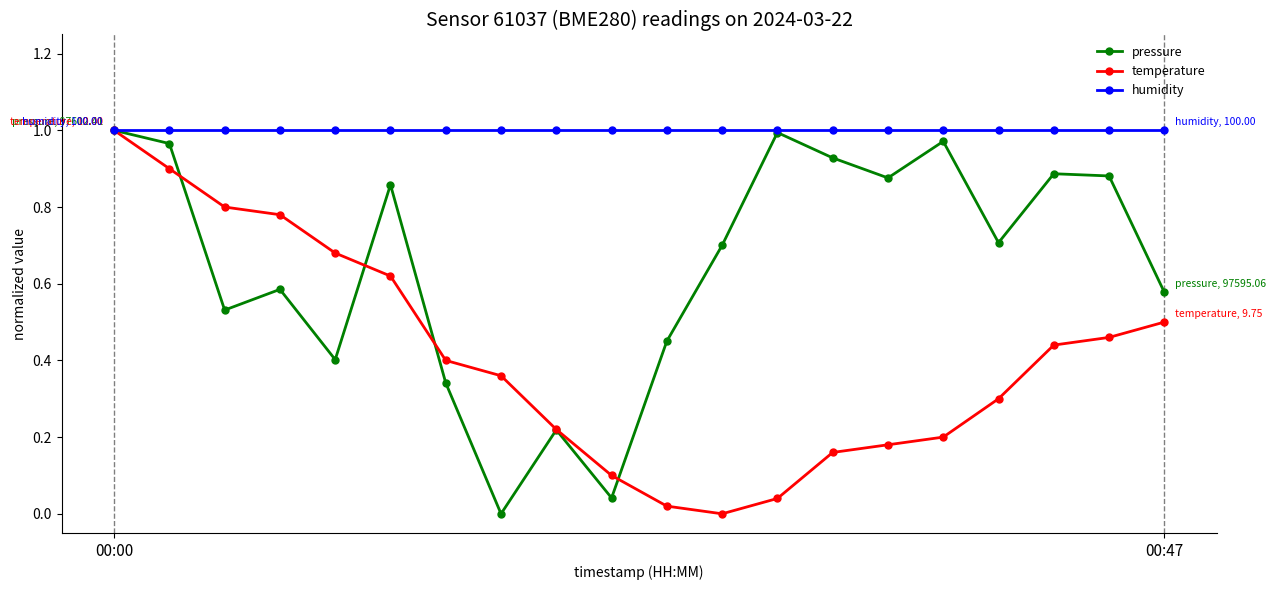

Which series has the largest total across all categories?

humidity